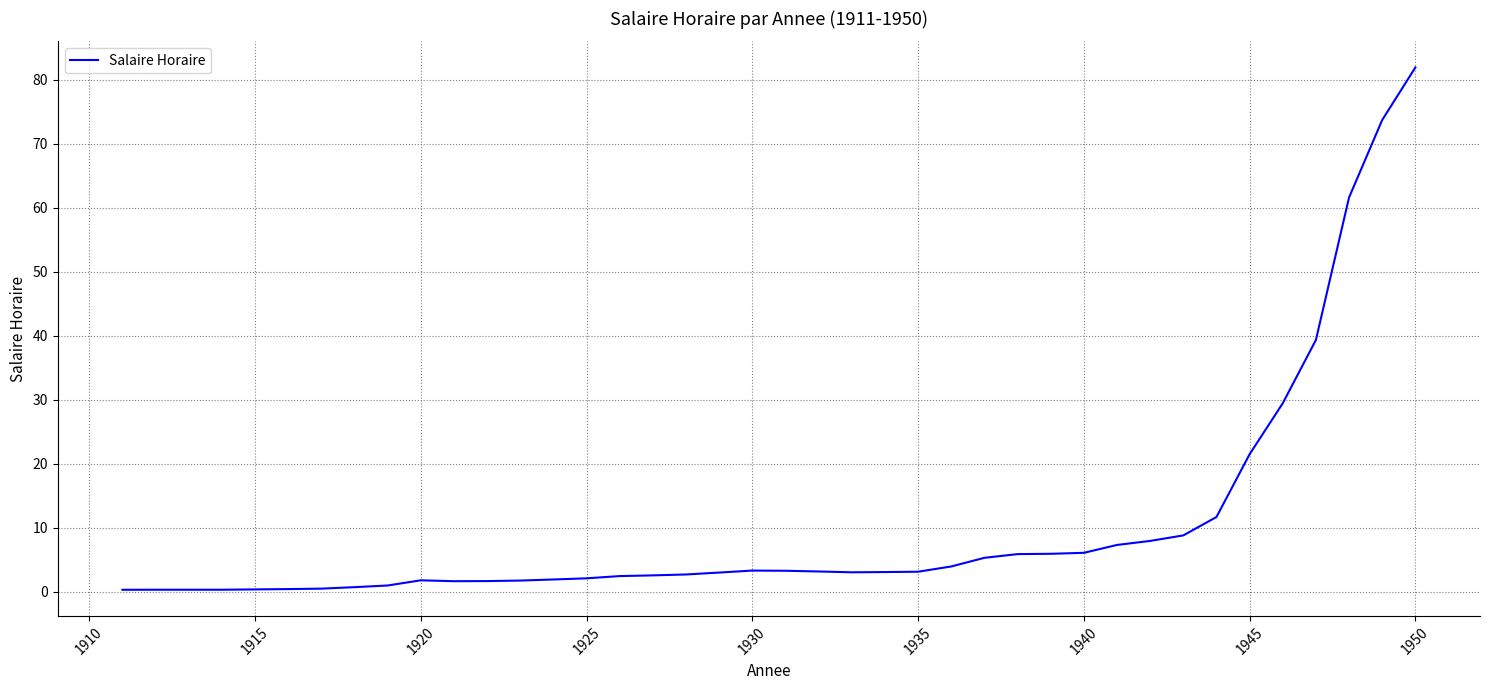

What is the maximum value shown in the chart?

81.9